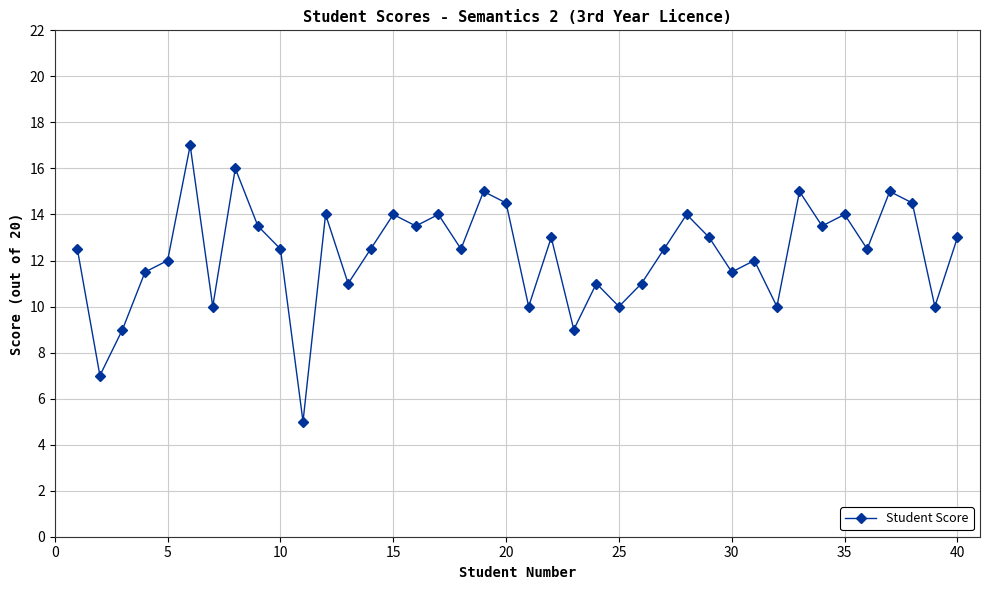

Reading left to right, transcribe all the data shown in this chart.

12.5	7.0	9.0	11.5	12.0	17.0	10.0	16.0	13.5	12.5	5.0	14.0	11.0	12.5	14.0	13.5	14.0	12.5	15.0	14.5	10.0	13.0	9.0	11.0	10.0	11.0	12.5	14.0	13.0	11.5	12.0	10.0	15.0	13.5	14.0	12.5	15.0	14.5	10.0	13.0